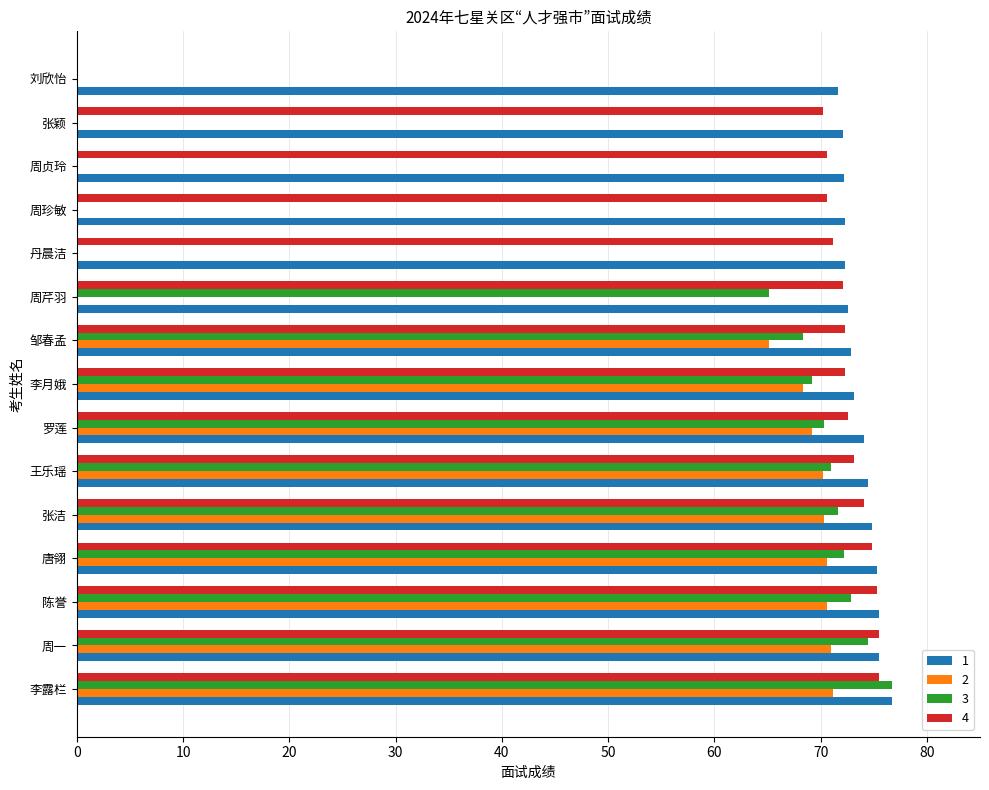

What is the sum of the 3 values at 刘欣怡 and 周芹羽?

65.1